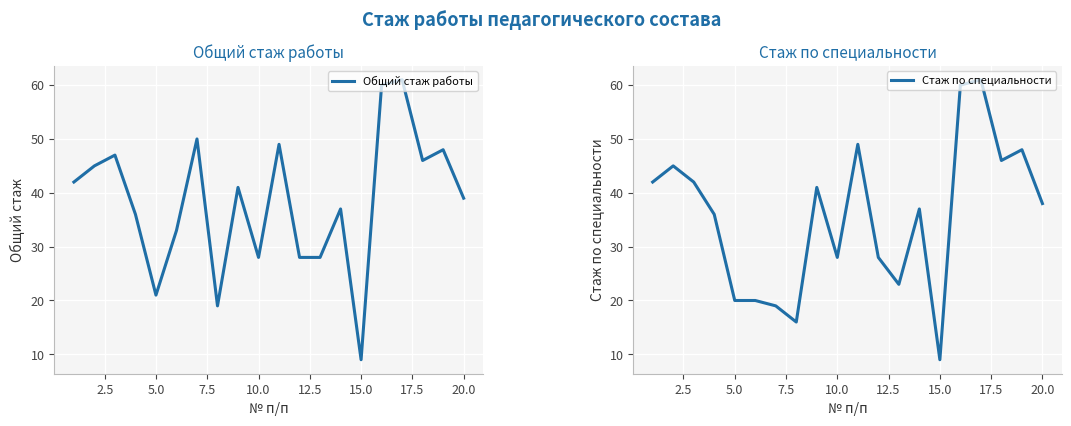

Reading left to right, extract all data points from this chart.

Общий стаж работы: 42	45	47	36	21	33	50	19	41	28	49	28	28	37	9	60	61	46	48	39
Стаж по специальности: 42	45	42	36	20	20	19	16	41	28	49	28	23	37	9	60	61	46	48	38